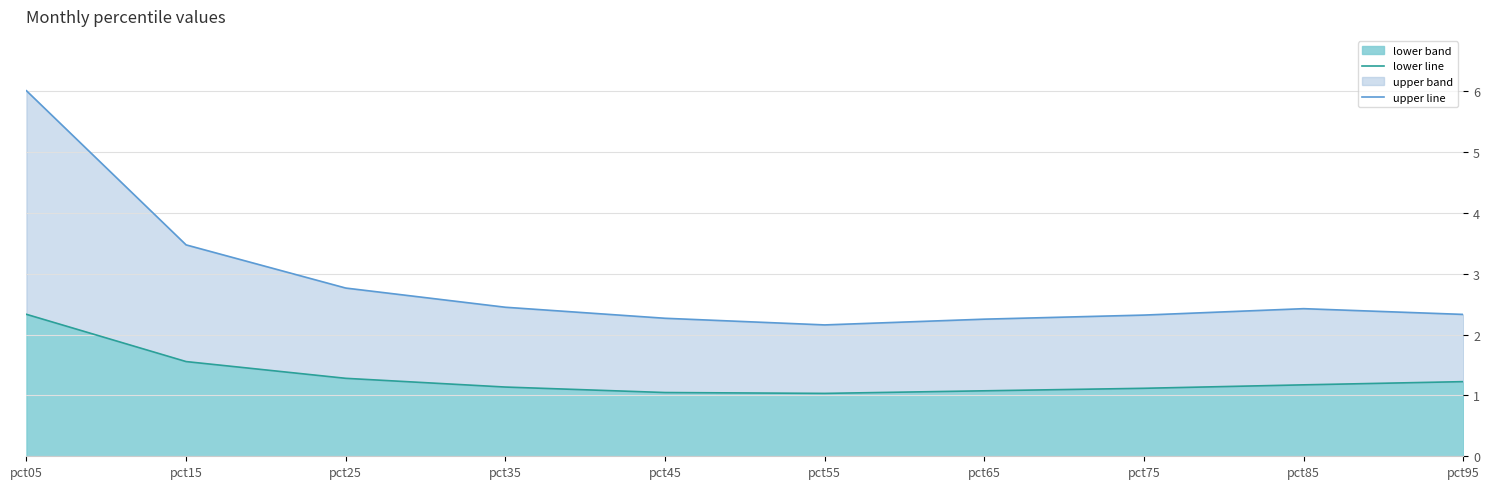

Which has a higher value, pct05 or pct65?

pct05